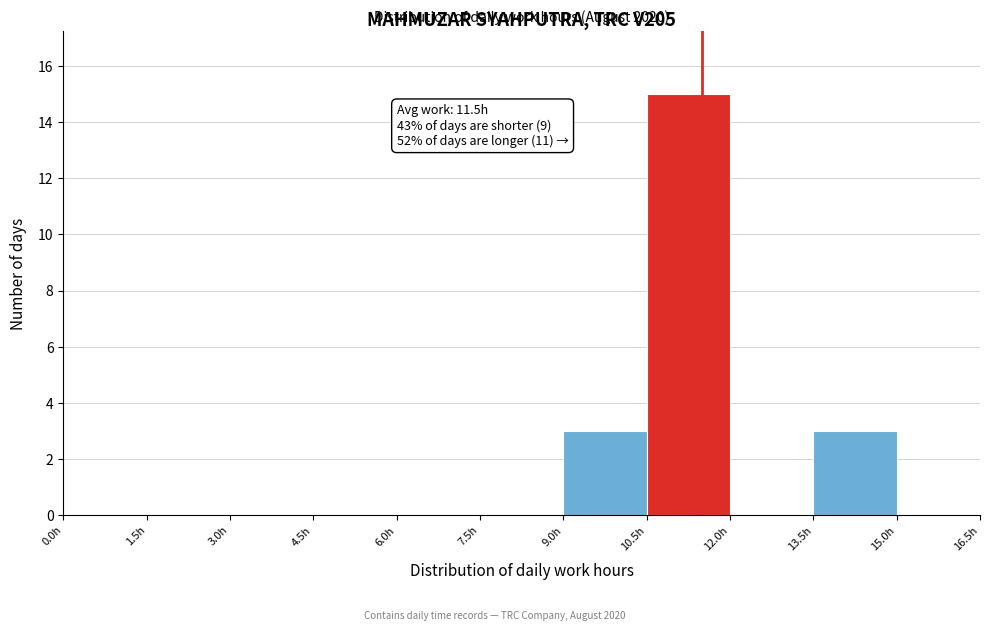

Which range on the x-axis has the tallest bar?

10.5 to 12.0